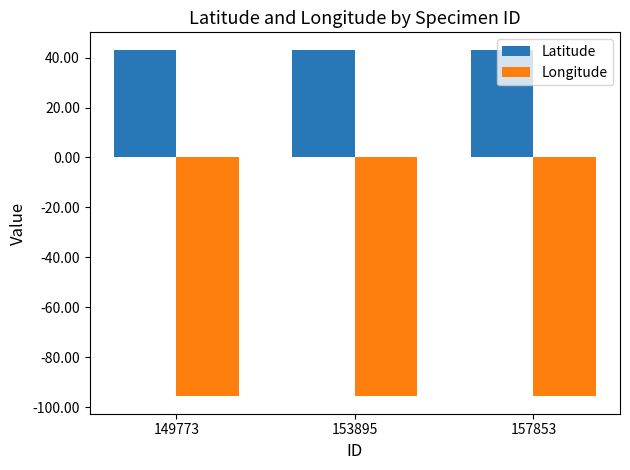

What is the spread (max minus min) of values at 149773?

138.9